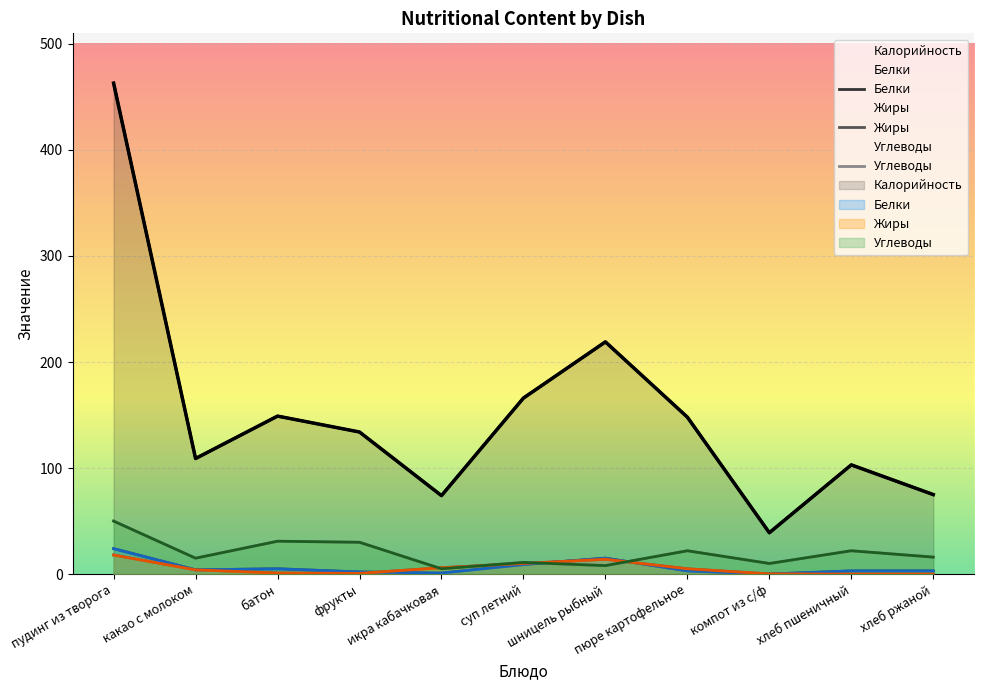

What is the maximum value for Белки?

24.0